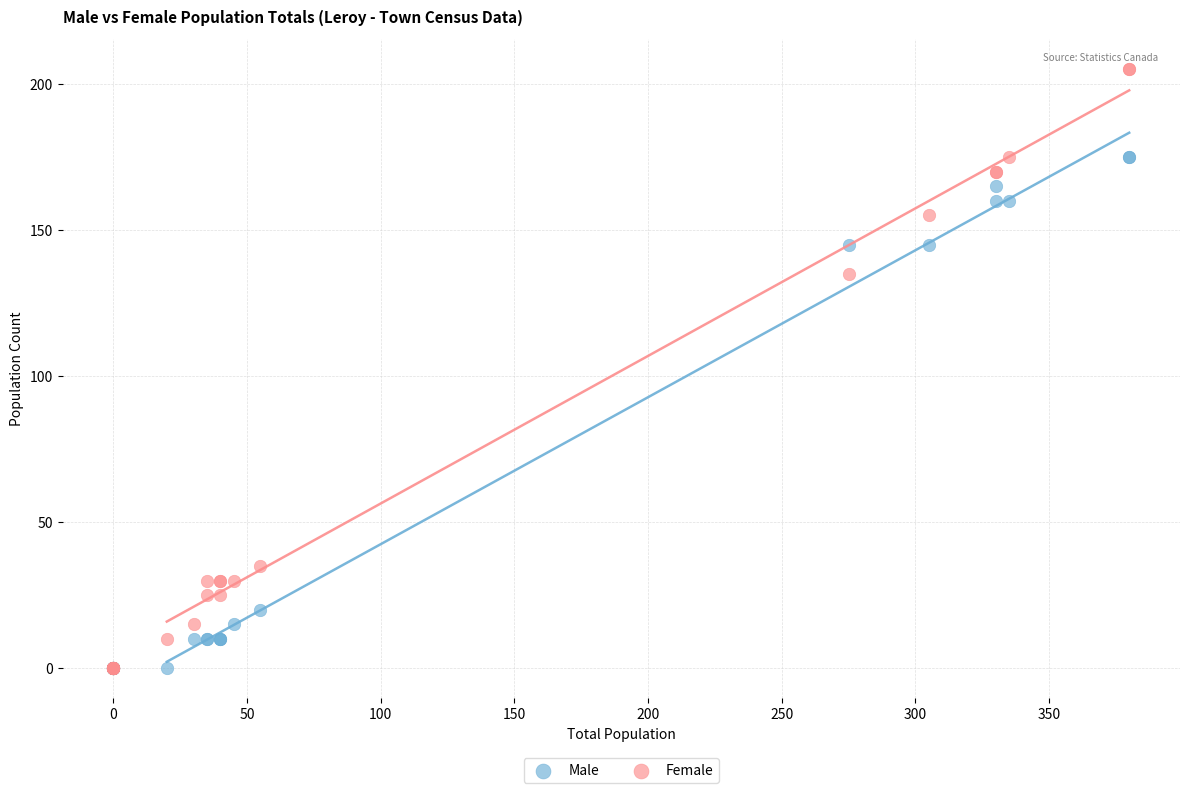

What are all the series names shown in the legend?

Male, Female